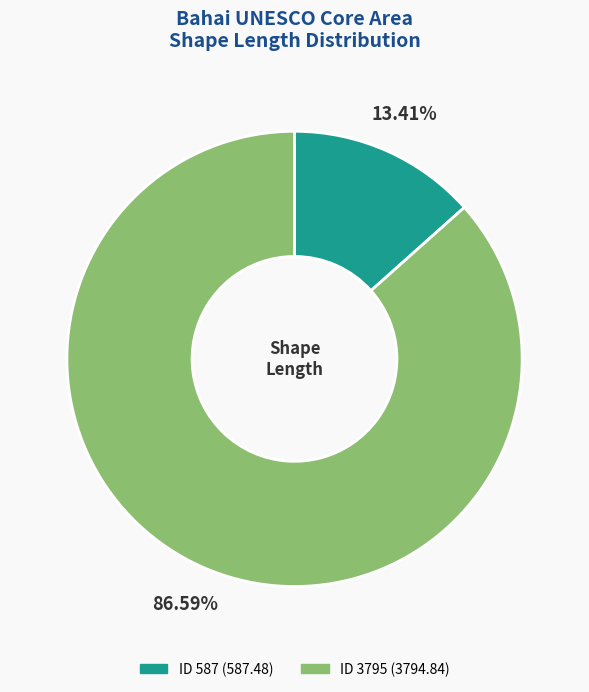

To the nearest percent, what is the average slice percentage?

50%